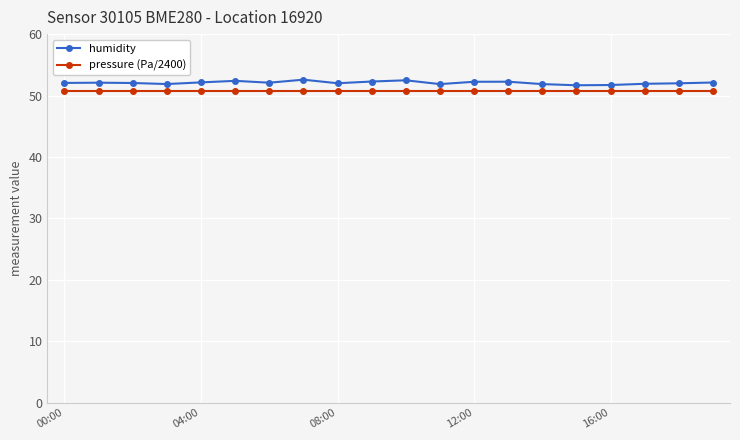

Which series has the largest range (max minus min)?

humidity